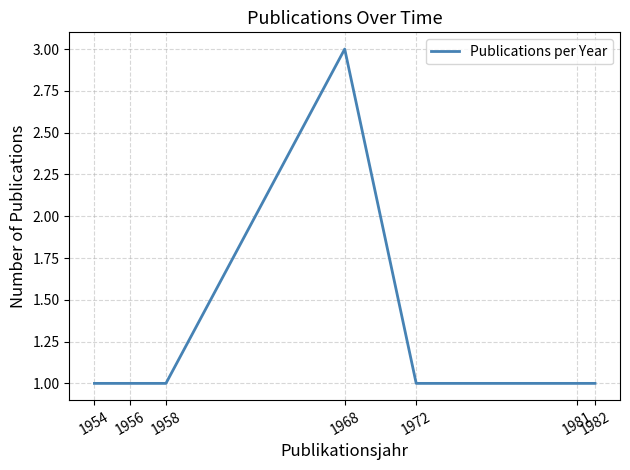

Is it true that the value at 1956 is 1?

True